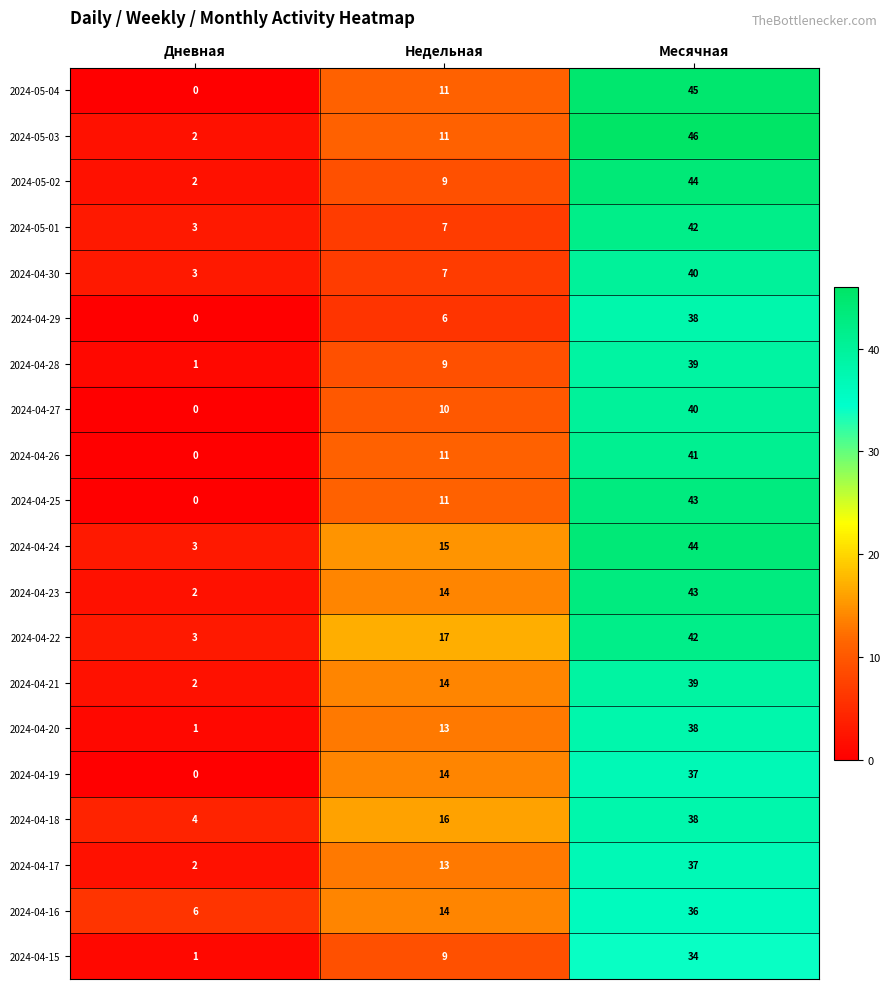

Where is 2024-04-28 nearest to the value 20?

Недельная